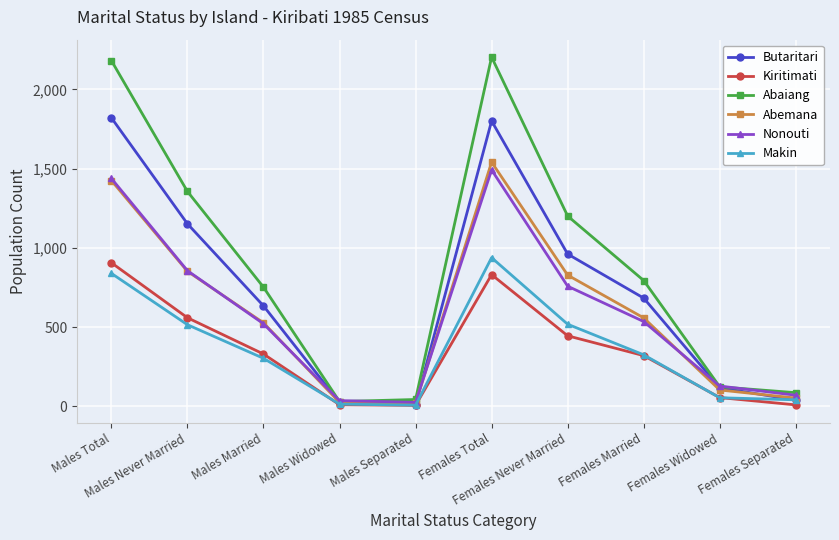

Is it true that Abaiang equals 86 at Females Separated?

True